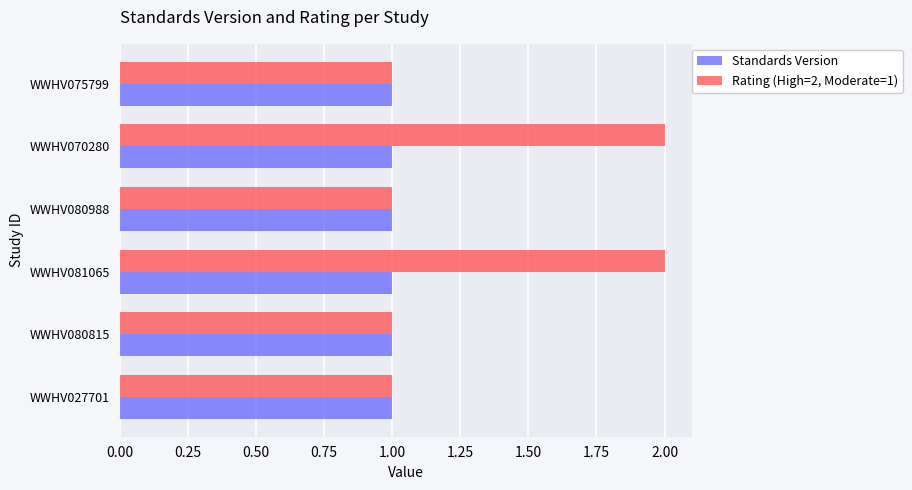

True or false: Rating (High=2, Moderate=1) has a value of 1 at WWHV081065.

False